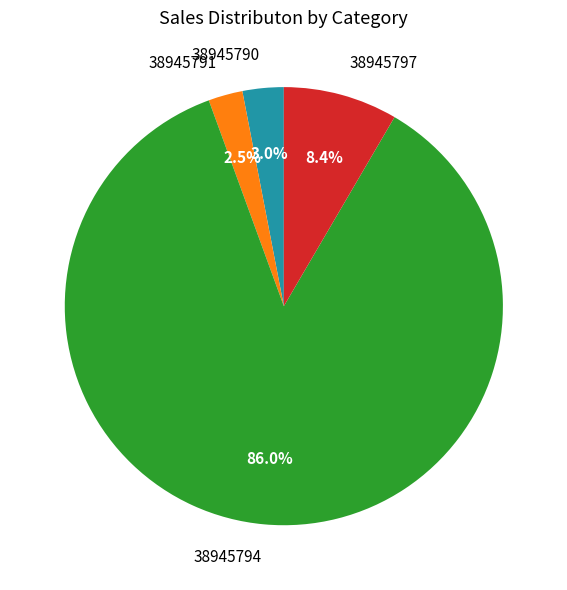

Does 38945790 represent more than half of the total?

No